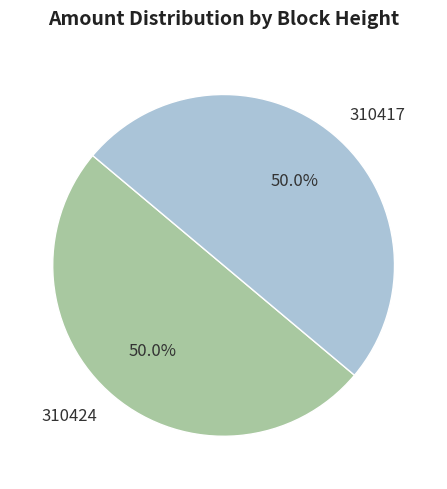

Approximately how many times larger is the value at 310424 compared to 310417?

1.0